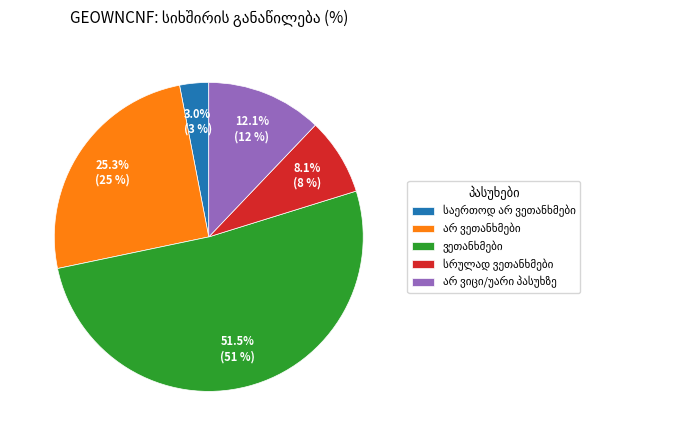

Is there a majority slice in this chart?

Yes